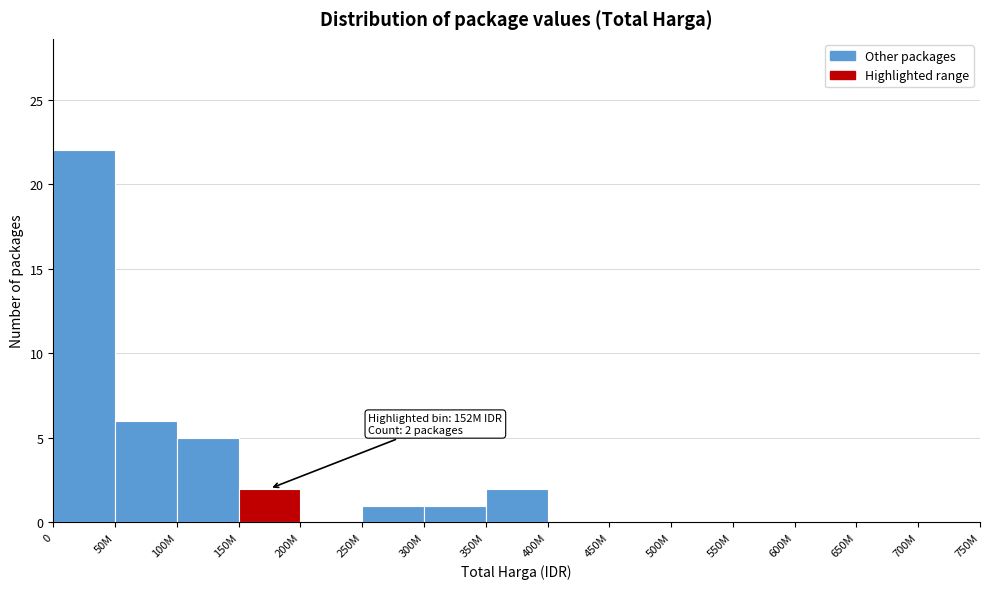

Reading right to left, transcribe all the data shown in this chart.

700M=0	650M=0	600M=0	550M=0	500M=0	450M=0	400M=0	350M=2	300M=1	250M=1	200M=0	150M=2	100M=5	50M=6	0=22